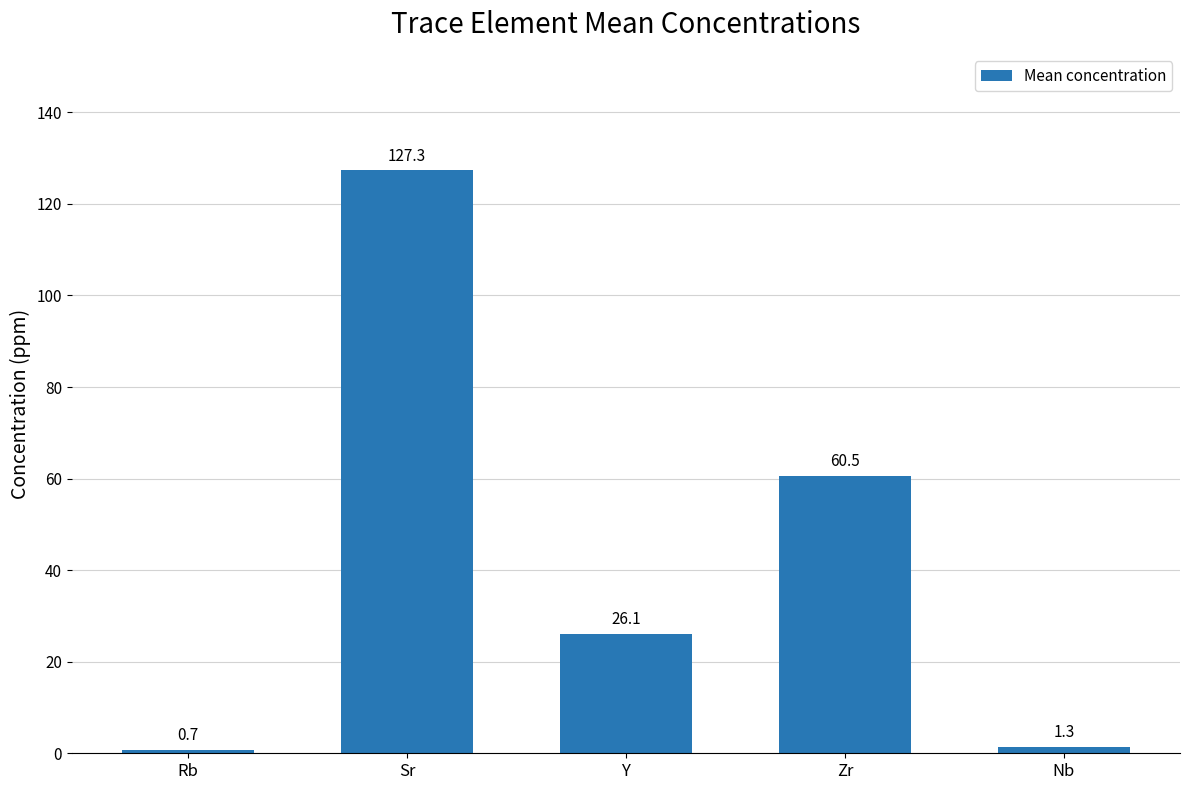

The value at Nb is 1.3. True or false?

True